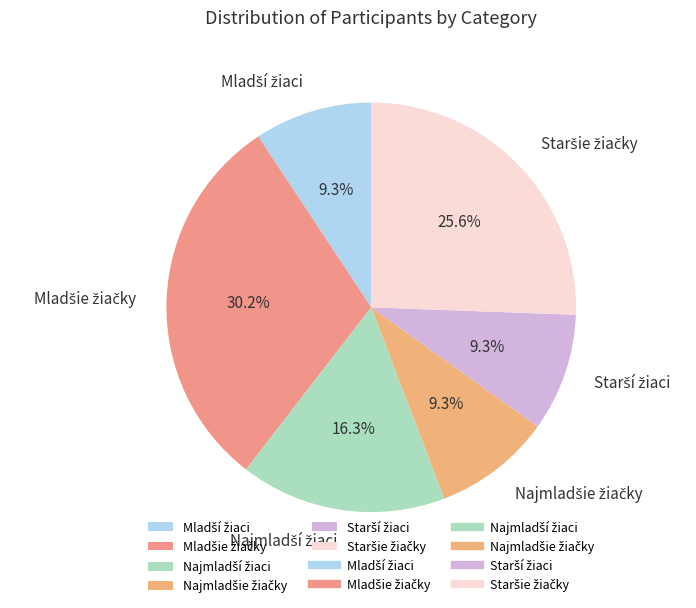

Is there a majority slice in this chart?

No